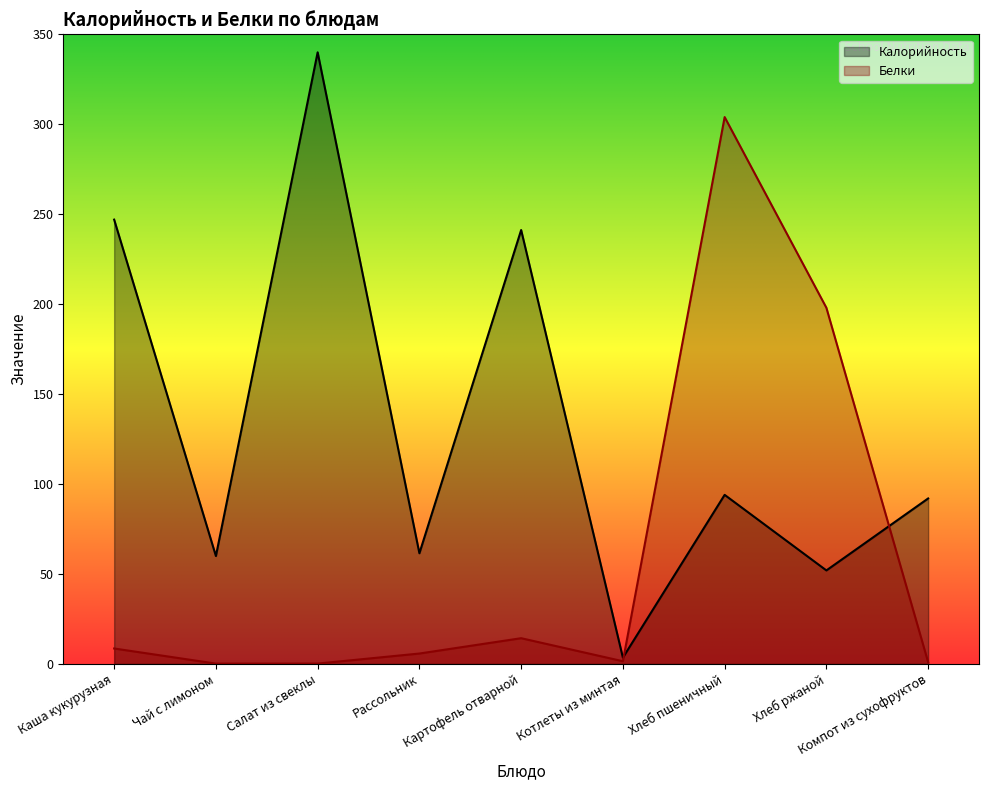

Which series has the widest spread of values?

Калорийность